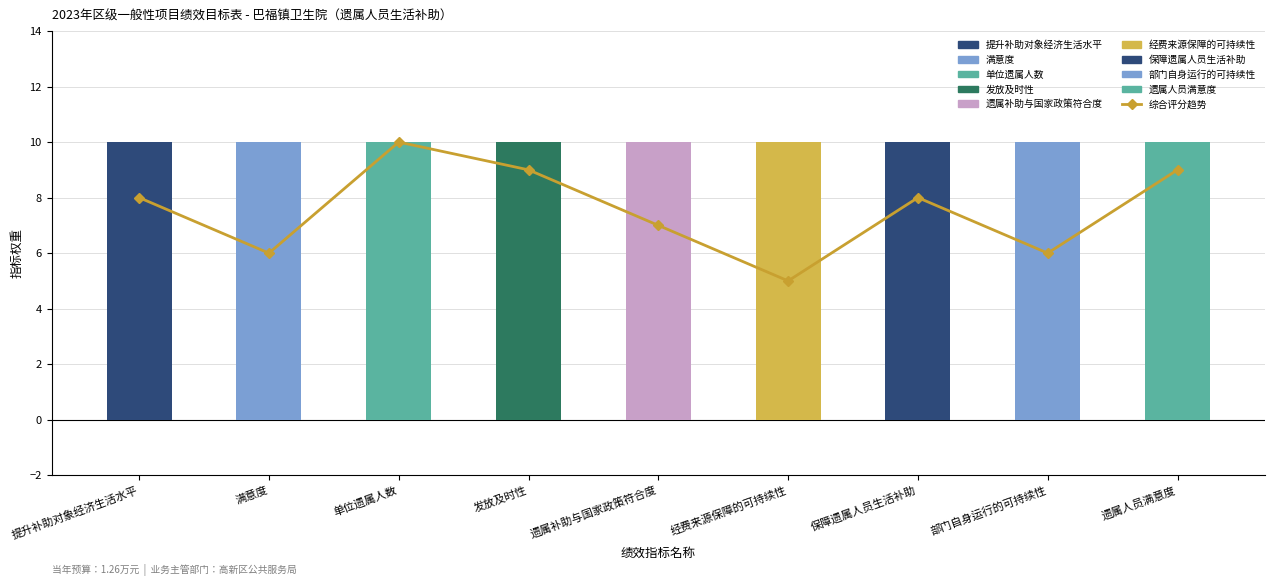

What is the approximate value of 指标权重 at 提升补助对象经济生活水平?

10